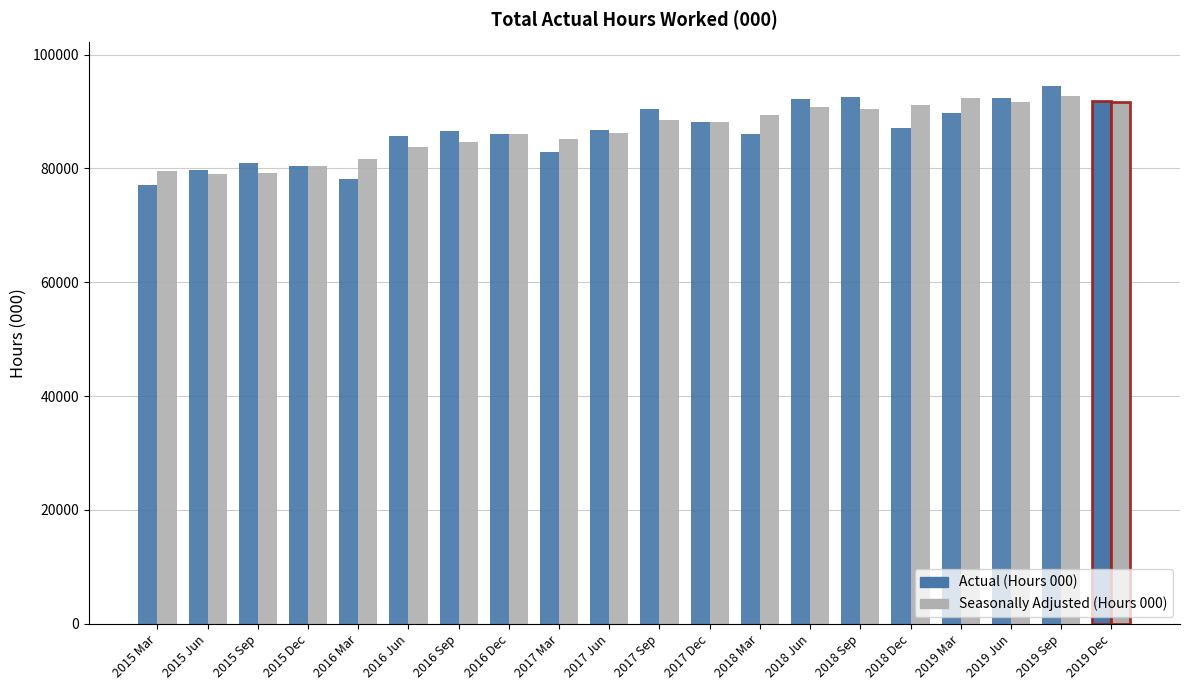

What is the sum of the Seasonally Adjusted (Hours 000) values at 2015 Sep and 2018 Mar?

168558